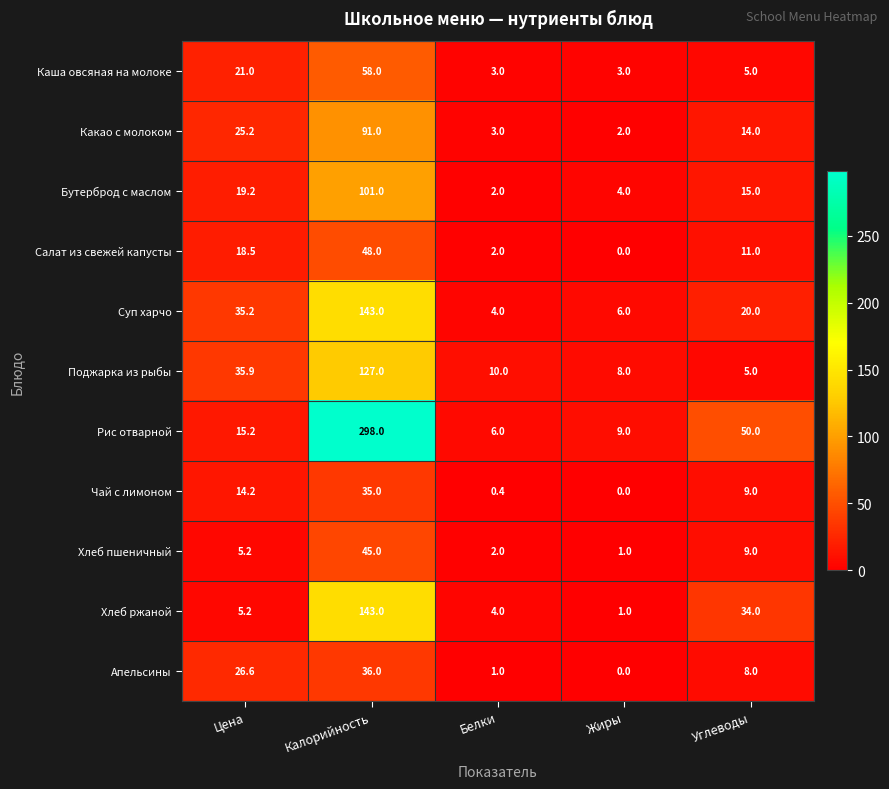

List the labels in order of Хлеб пшеничный value, largest first.

Калорийность, Углеводы, Цена, Белки, Жиры